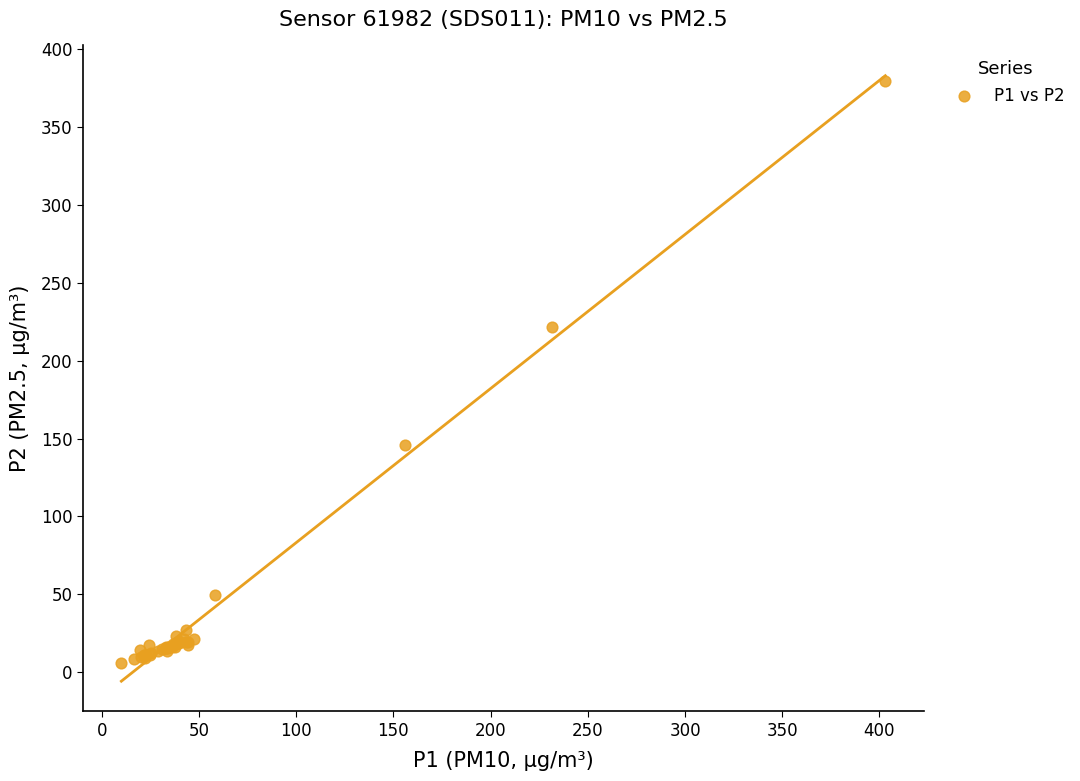

What Y value in the scatter plot is closest to 192?

221.7